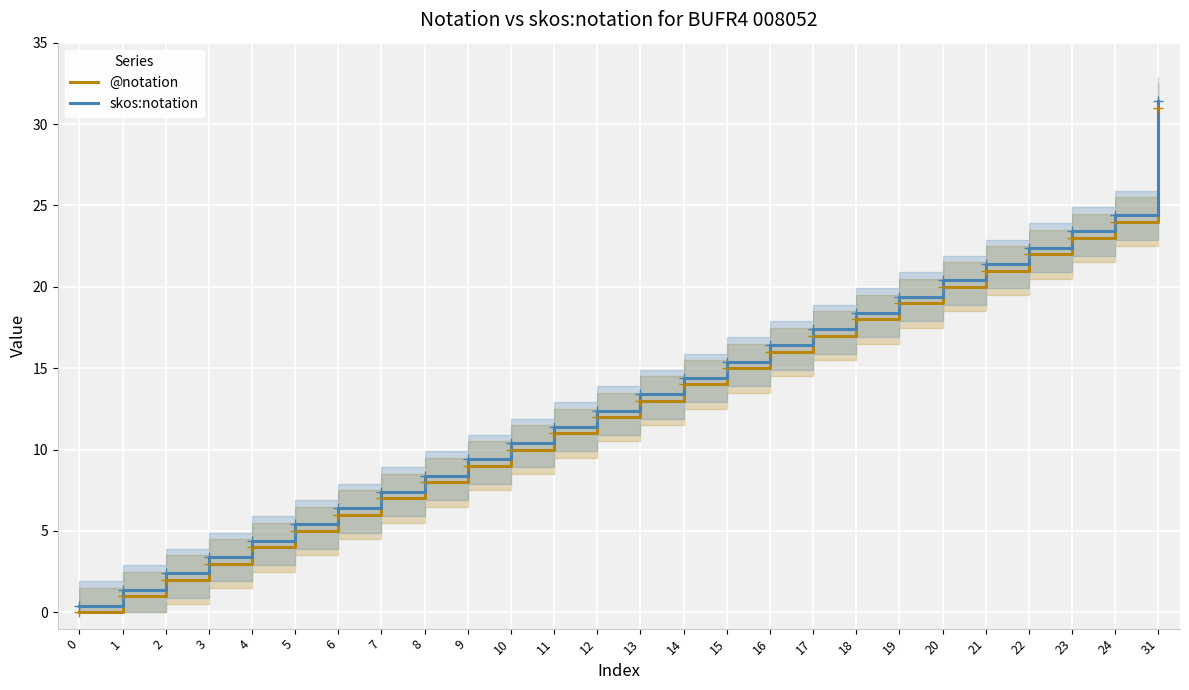

Which series has the largest range (max minus min)?

@notation